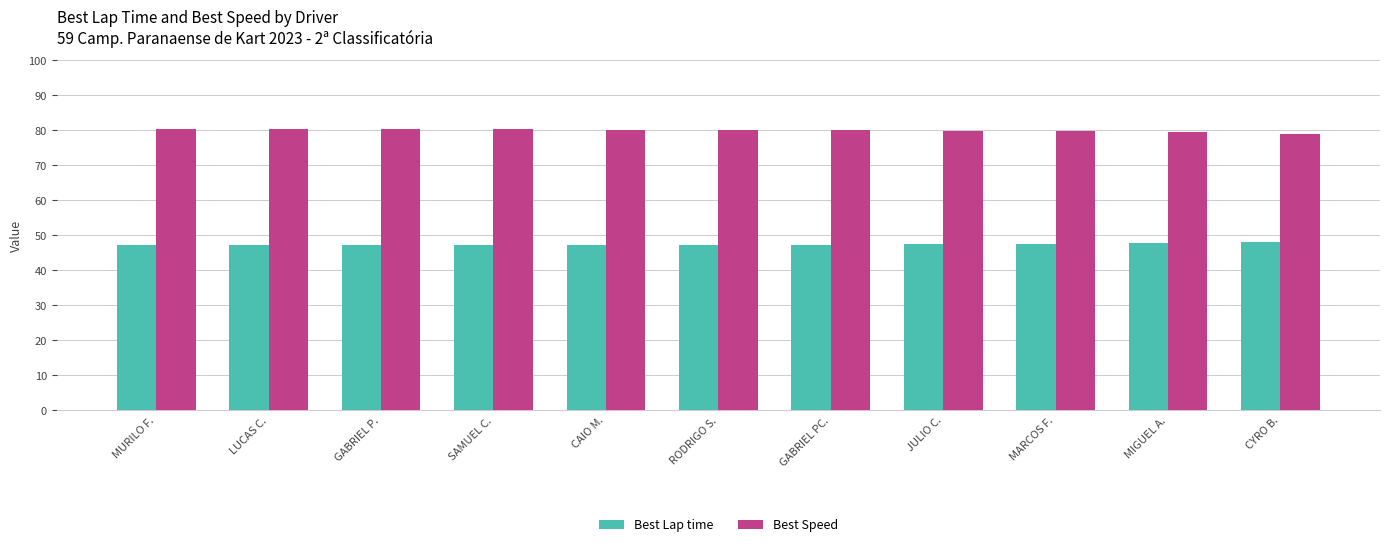

What is the maximum value shown in the chart?

80.3